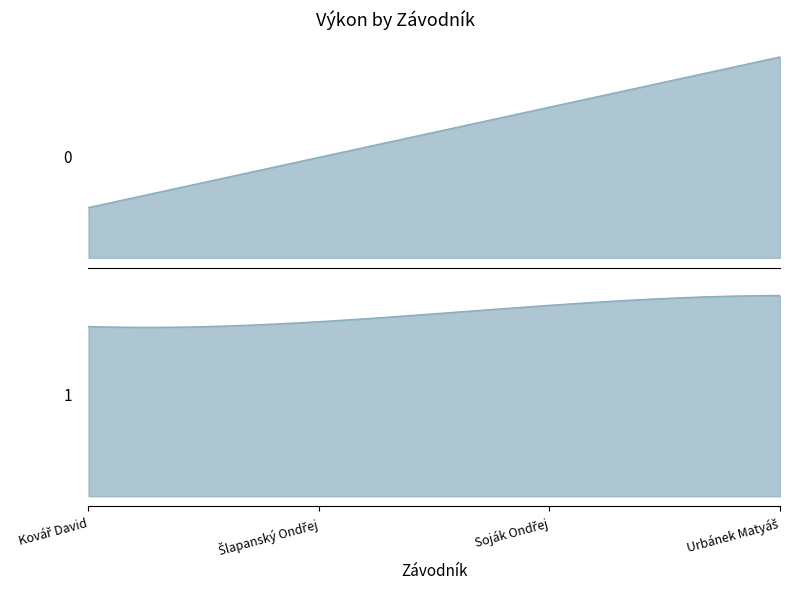

Between Šlapanský Ondřej and Soják Ondřej, which is larger?

Soják Ondřej